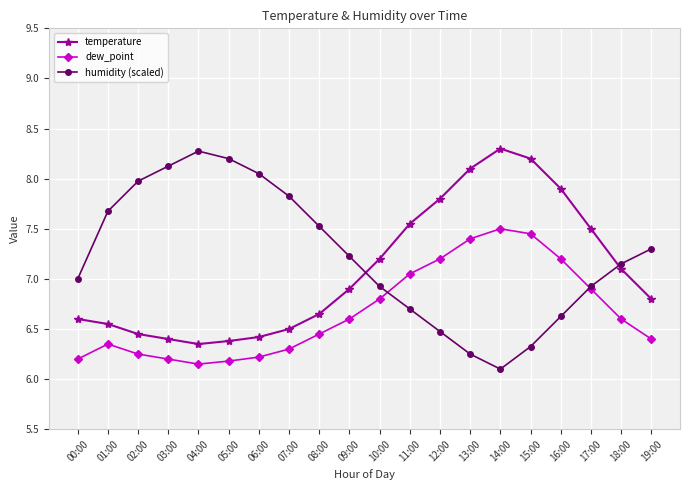

How many interior local valleys does the humidity (scaled) series have?

1